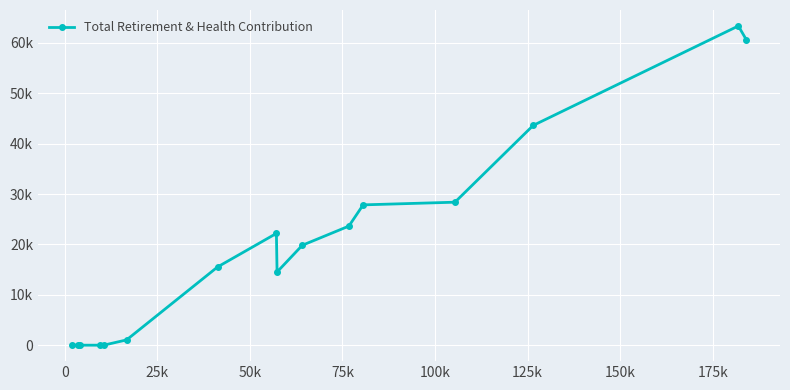

Is this an area chart (filled region under the line)?

No